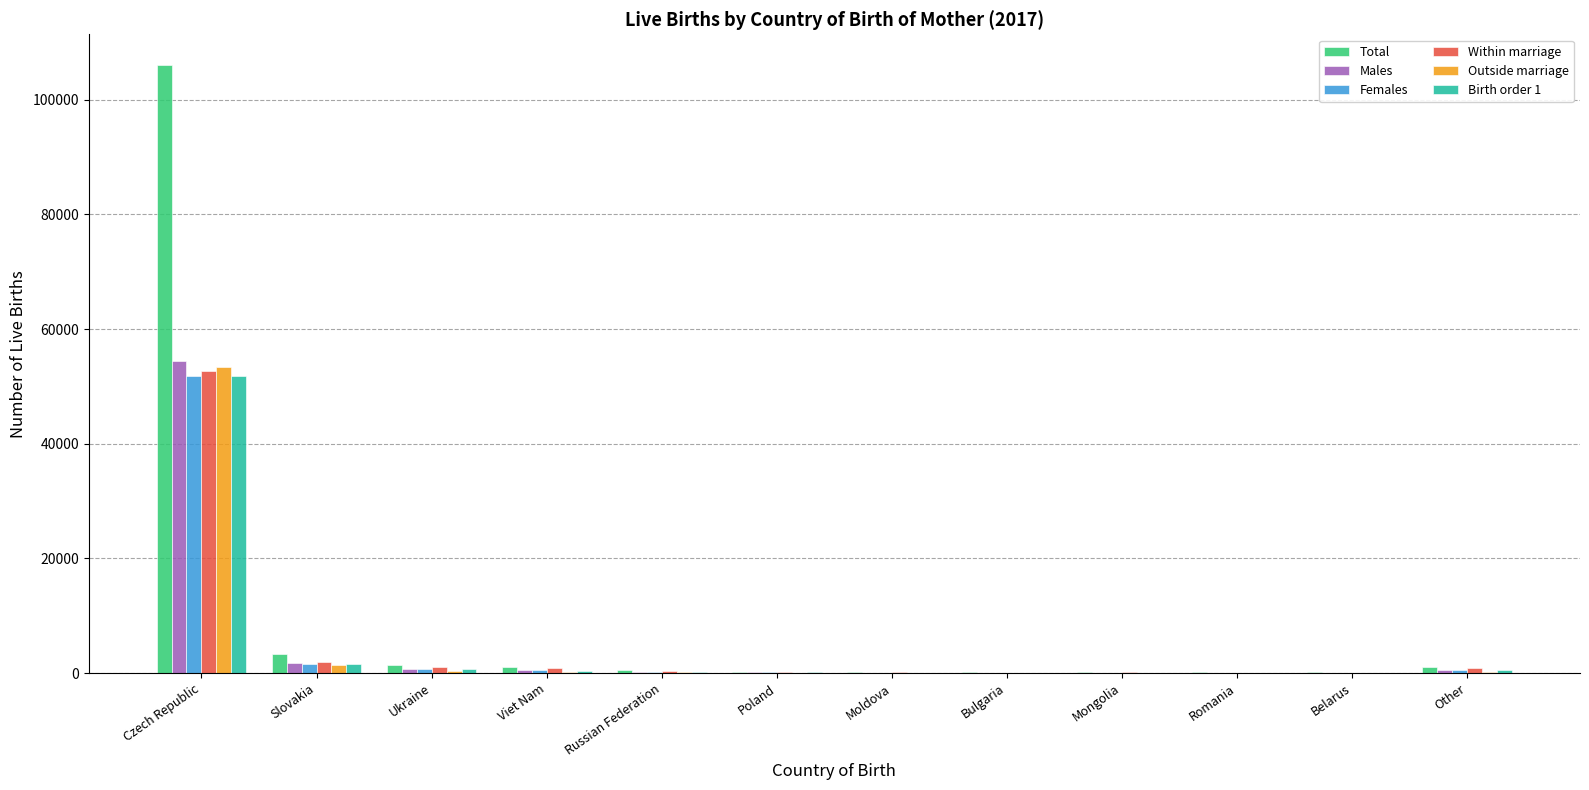

What is the sum of all Females values?

55734